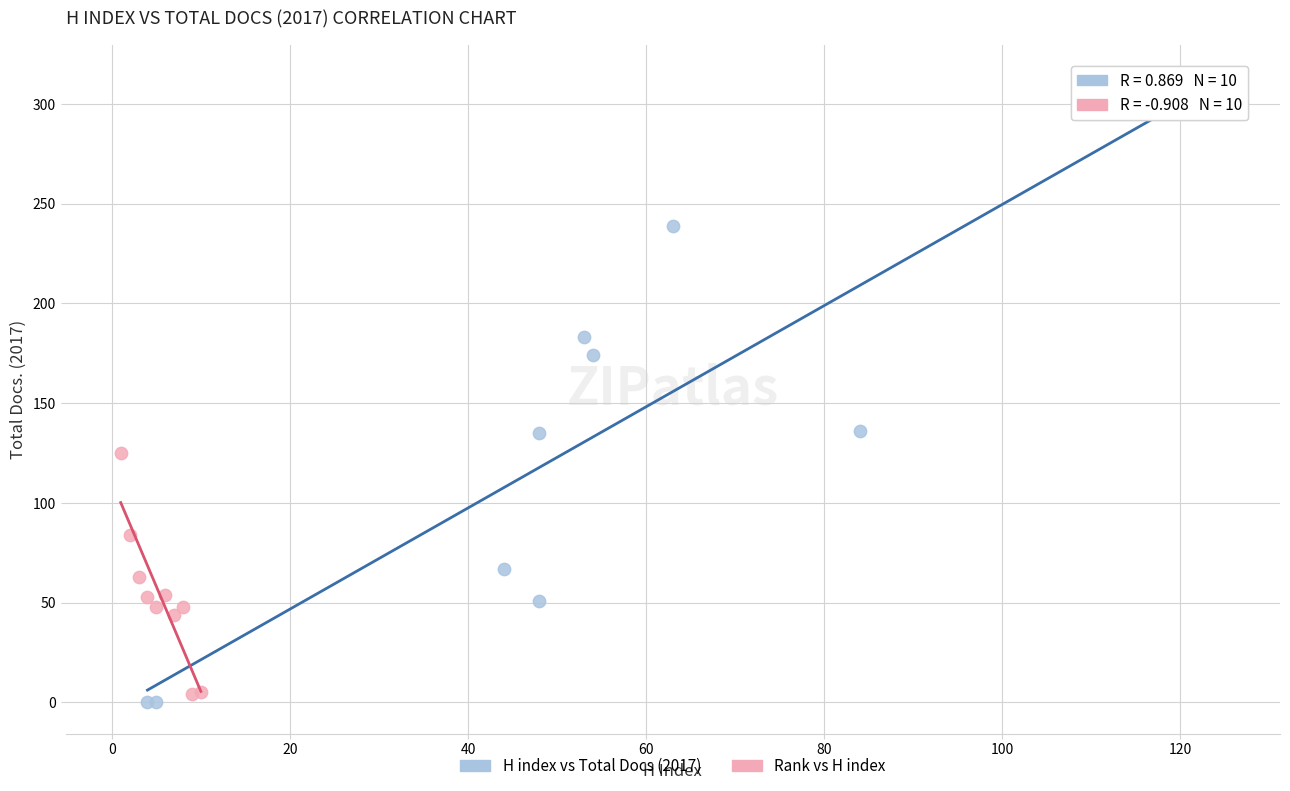

Which series has the widest spread of Y values?

H index vs Total Docs (2017)